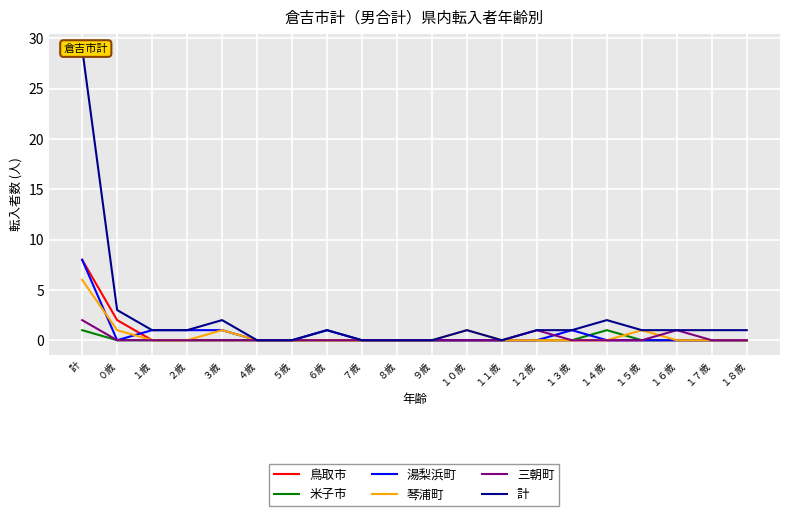

Count the 米子市 values in the range 0 to 1.

20